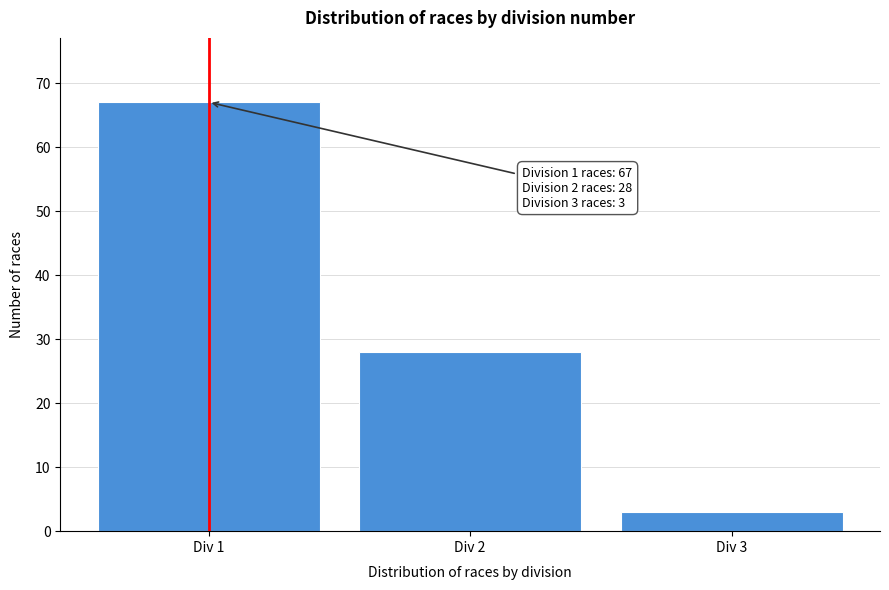

Which range on the x-axis has the tallest bar?

0.5 to 1.5